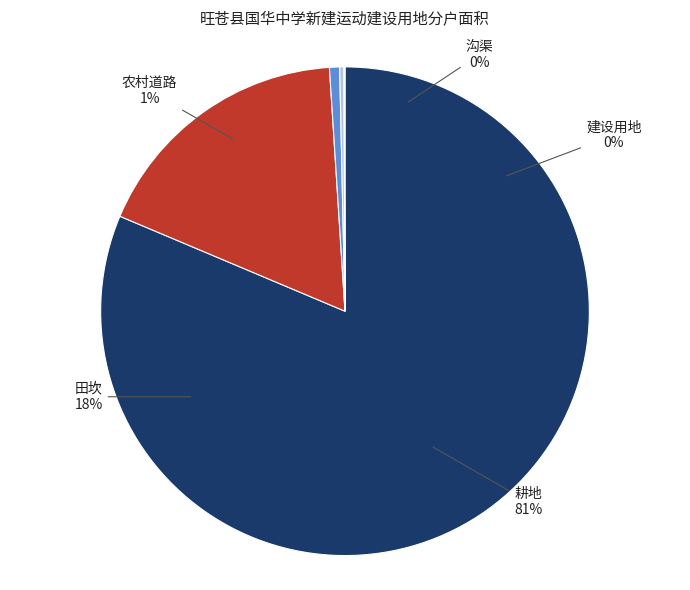

What is the smallest slice in the pie chart?

建设用地